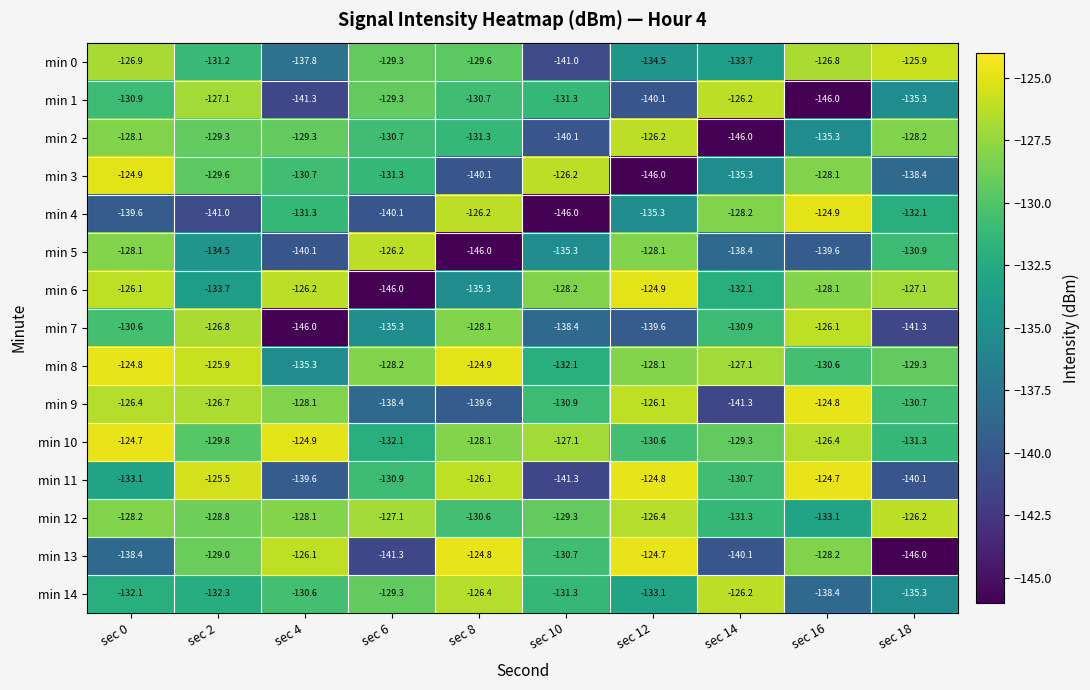

Count the number of data series in this chart.

15